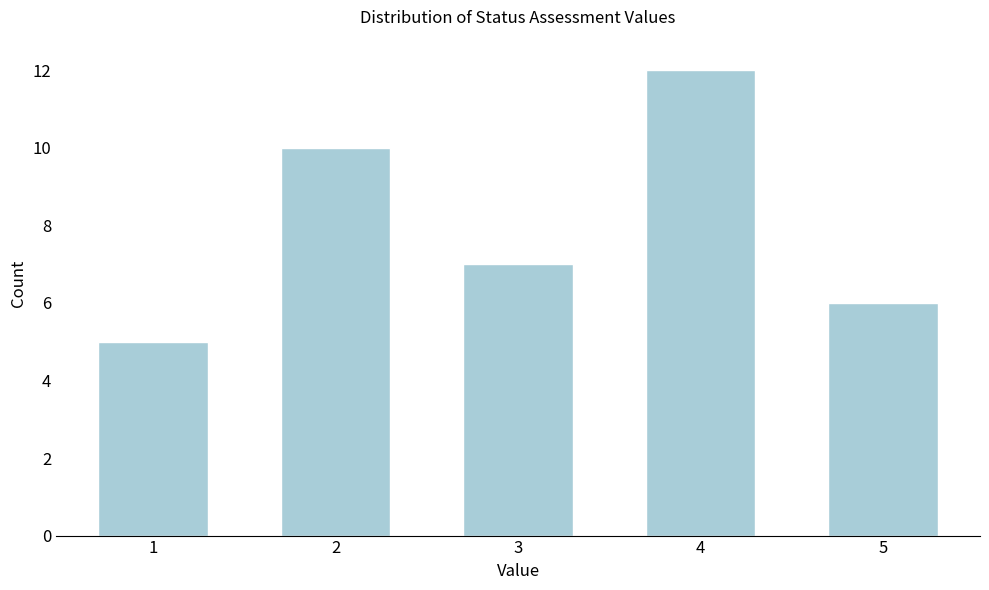

Reading left to right, extract all data points from this chart.

5	10	7	12	6